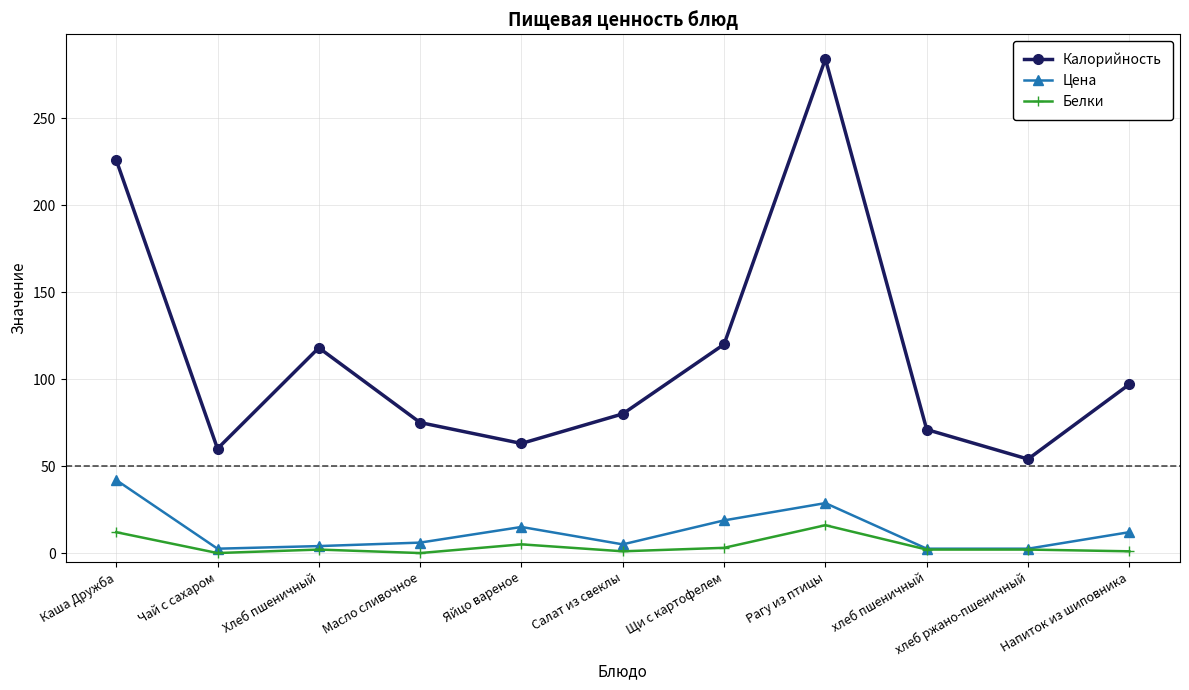

Between Каша Дружба and Щи с картофелем, which series saw the biggest shift?

Калорийность